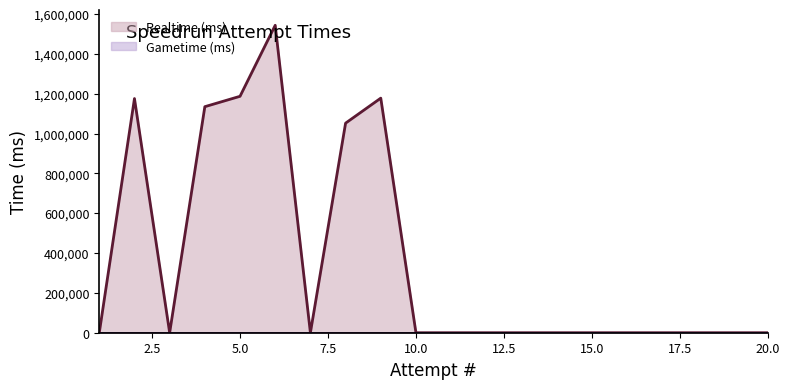

List the series in order of their peak value, lowest first.

Gametime (ms), Realtime (ms)